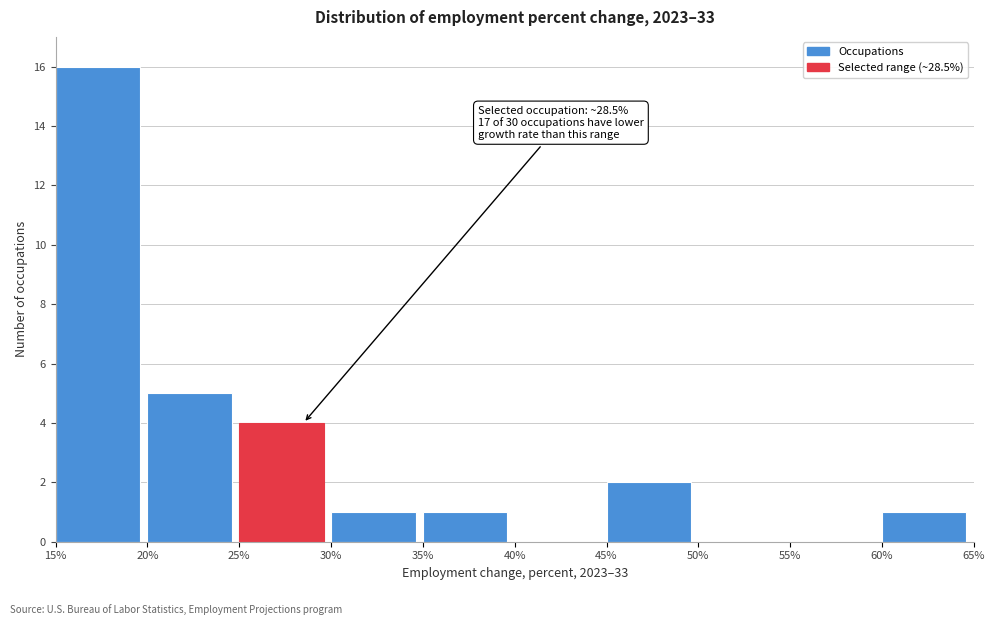

Which range on the x-axis has the tallest bar?

15% to 20%